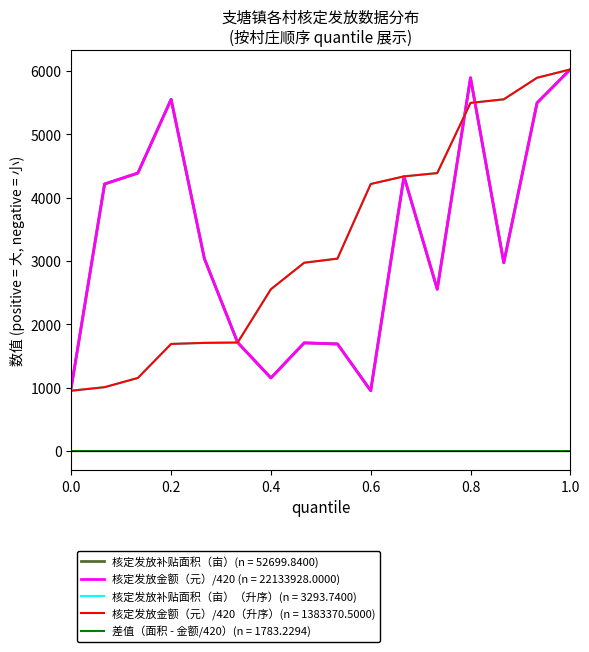

What is the maximum value for 核定发放补贴面积（亩）（升序）(n = 3293.7400)?

6024.7